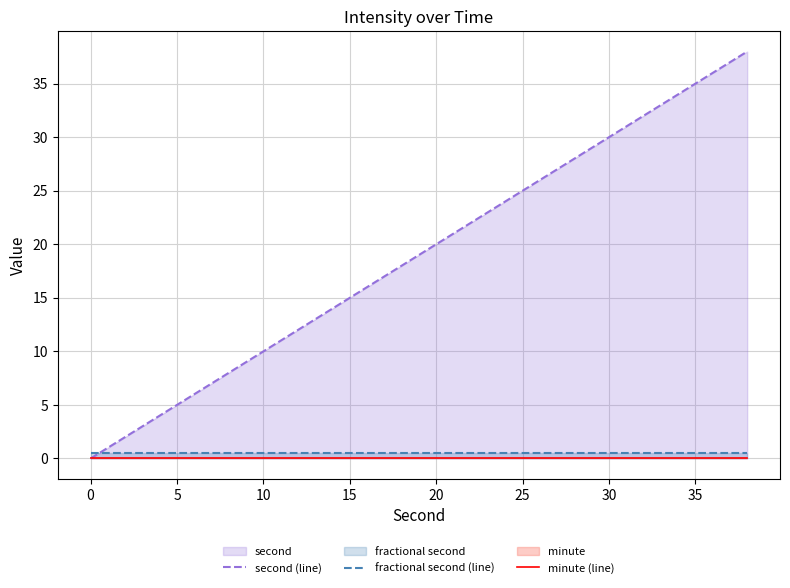

List the series in order of their peak value, highest first.

second (line), fractional second (line), minute (line)